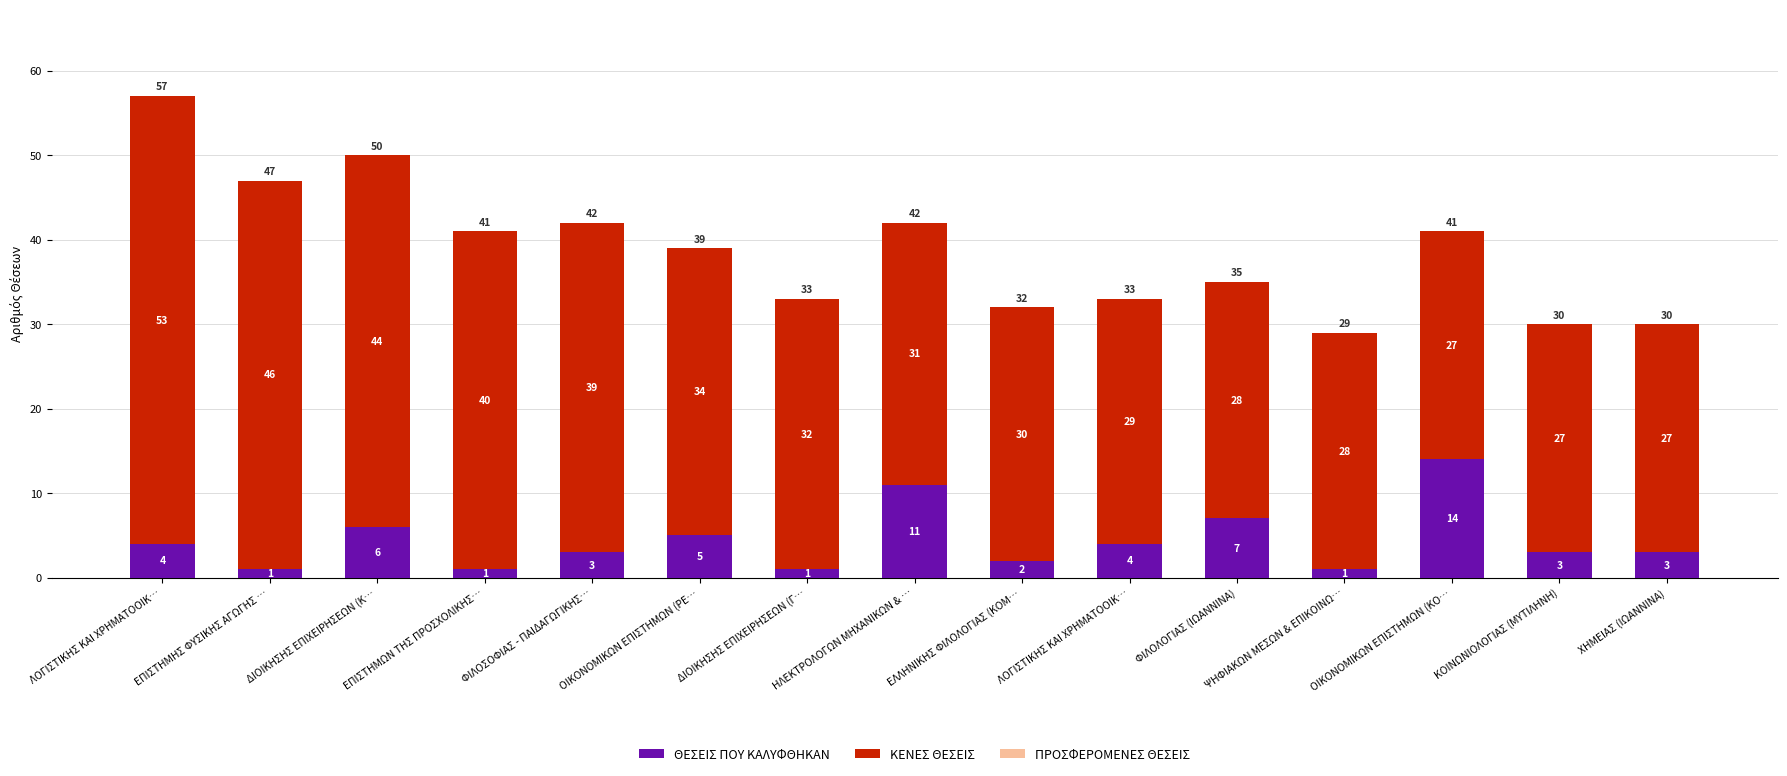

At which label does ΘΕΣΕΙΣ ΠΟΥ ΚΑΛΥΦΘΗΚΑΝ reach its minimum?

ΕΠΙΣΤΗΜΗΣ ΦΥΣΙΚΗΣ ΑΓΩΓΗΣ …